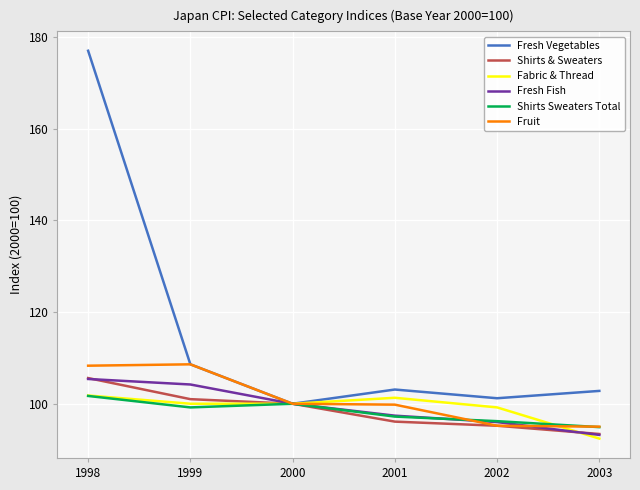

What are all the series names shown in the legend?

Fresh Vegetables, Shirts & Sweaters, Fabric & Thread, Fresh Fish, Shirts Sweaters Total, Fruit